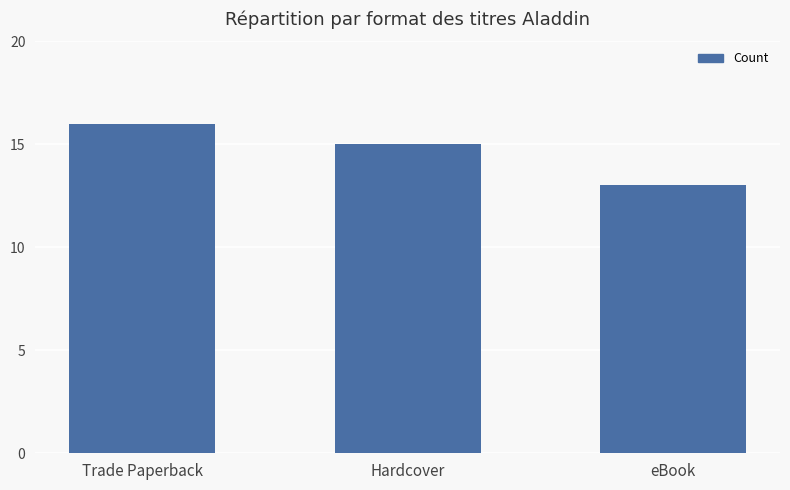

Rank the categories by value from highest to lowest.

Trade Paperback, Hardcover, eBook